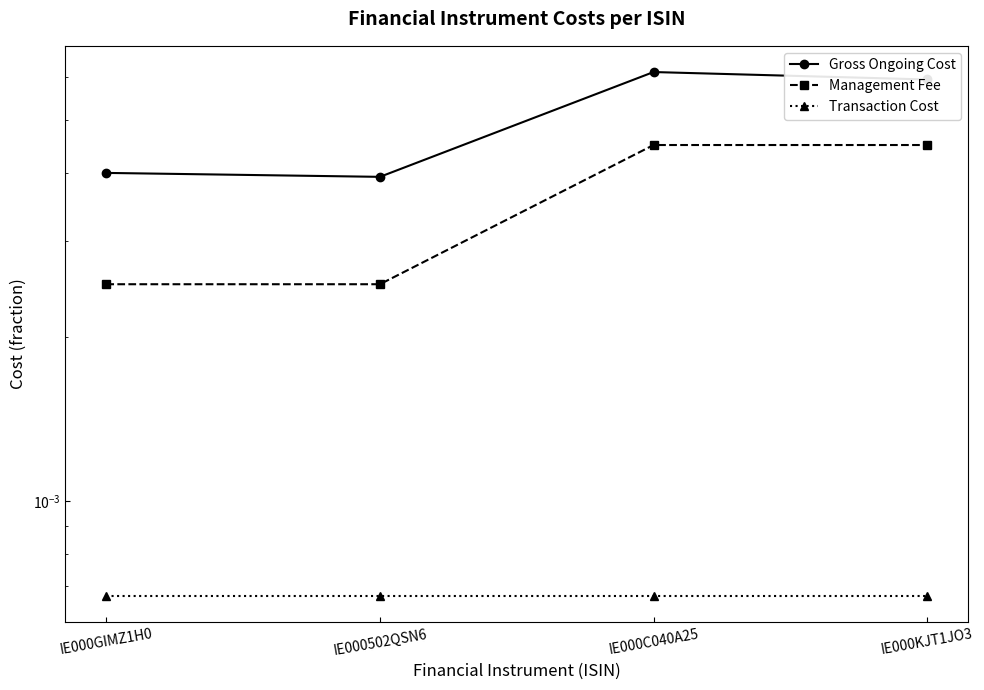

True or false: Management Fee has more than 2 points higher than both neighbors.

False